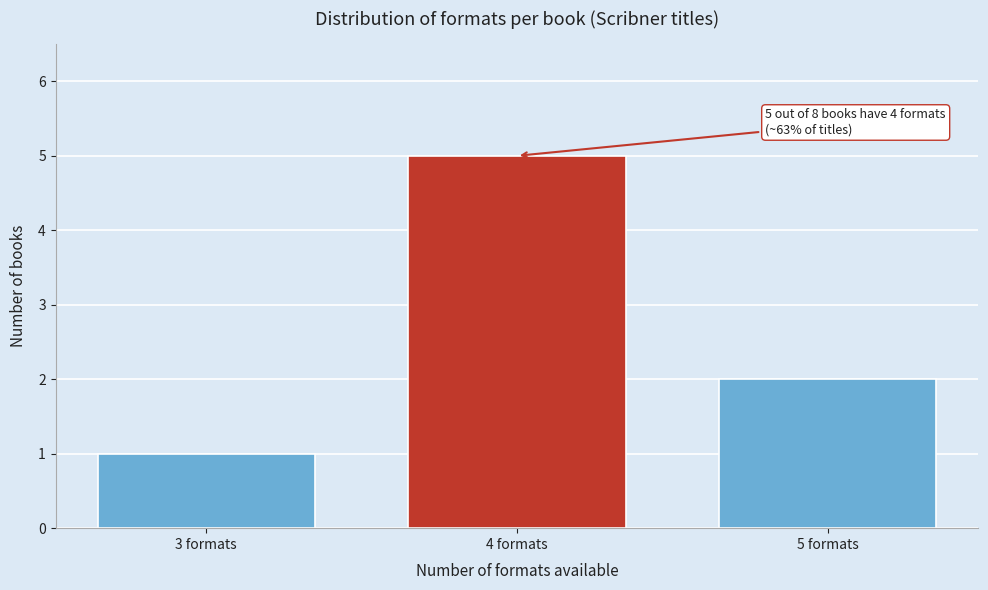

Reading left to right, extract all data points from this chart.

3 formats=1	4 formats=5	5 formats=2